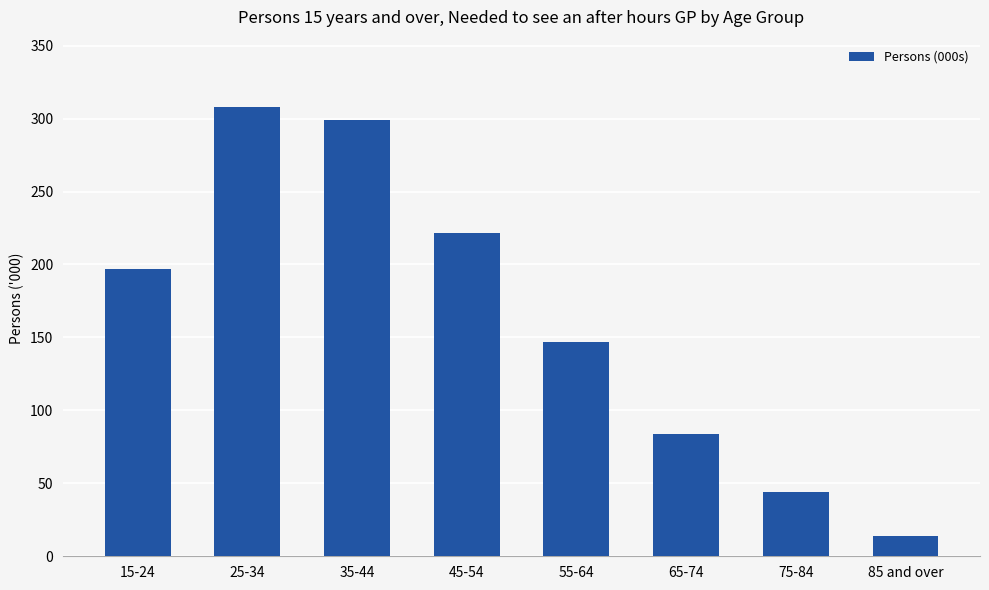

What is the label of the 5th bar from the left?

55-64